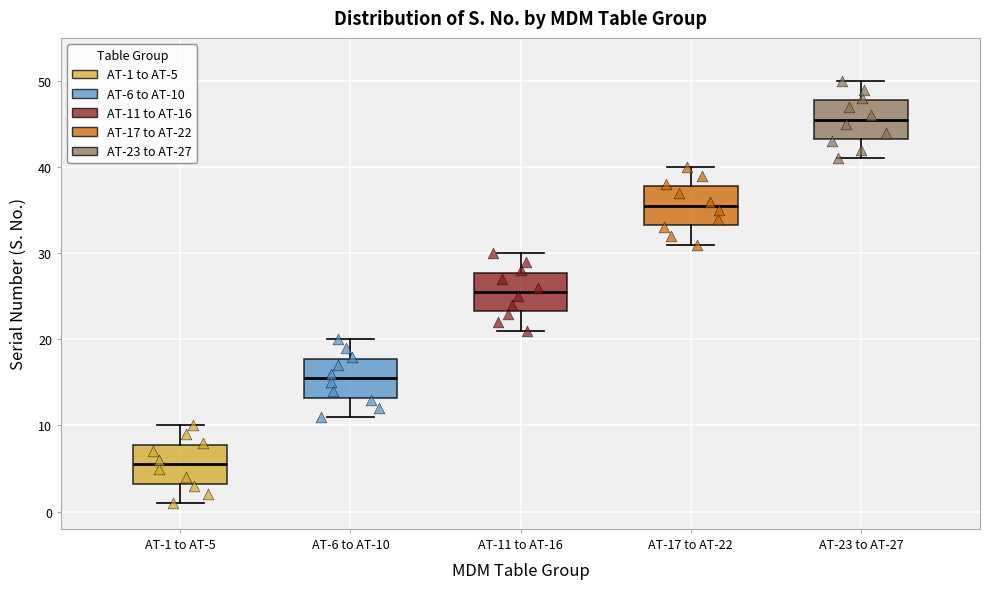

Reading left to right, read every box against the y-axis: the position of its median line, the range the box covers, and the ends of its whiskers. The values are not printed on the chart, so give them approximately, as read against the axis.

AT-1 to AT-5: median 6, box 3 to 8, whiskers 1 to 10
AT-6 to AT-10: median 16, box 13 to 18, whiskers 11 to 20
AT-11 to AT-16: median 26, box 23 to 28, whiskers 21 to 30
AT-17 to AT-22: median 36, box 33 to 38, whiskers 31 to 40
AT-23 to AT-27: median 46, box 43 to 48, whiskers 41 to 50